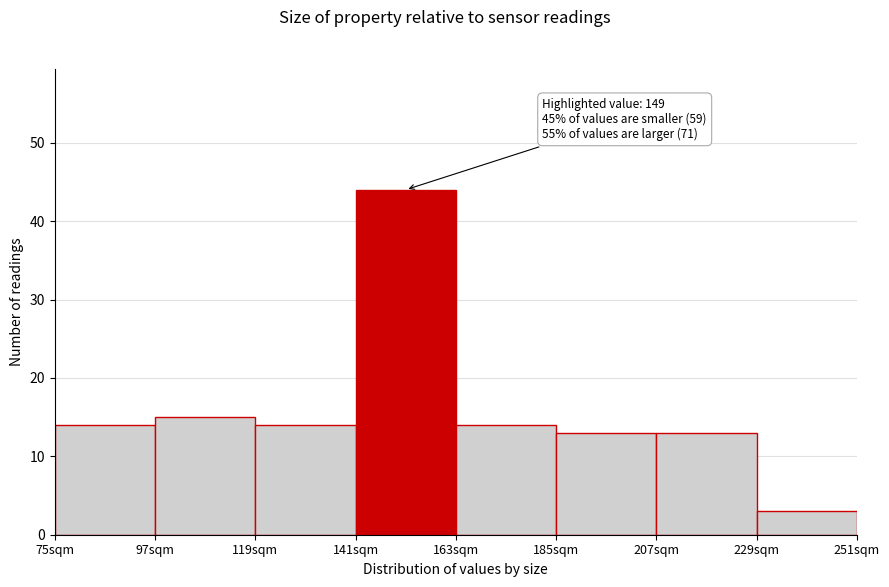

Over which range of the x-axis is the bar tallest?

141 to 163